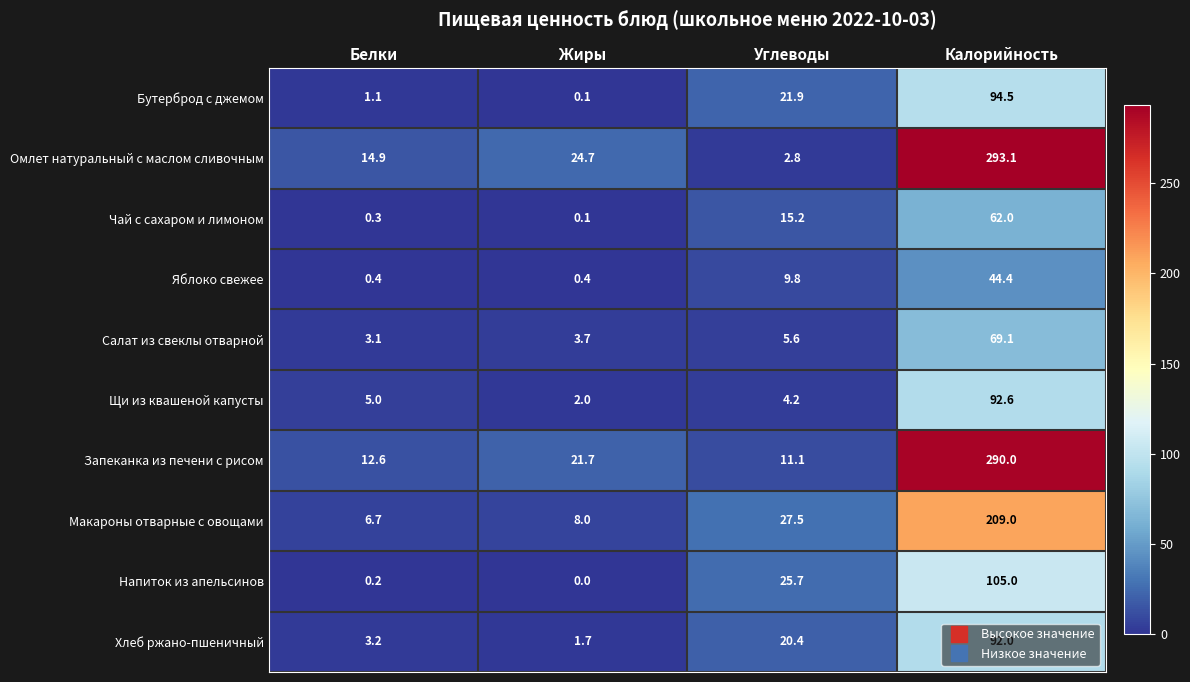

Is it true that Макароны отварные с овощами equals 8.0 at Жиры?

True